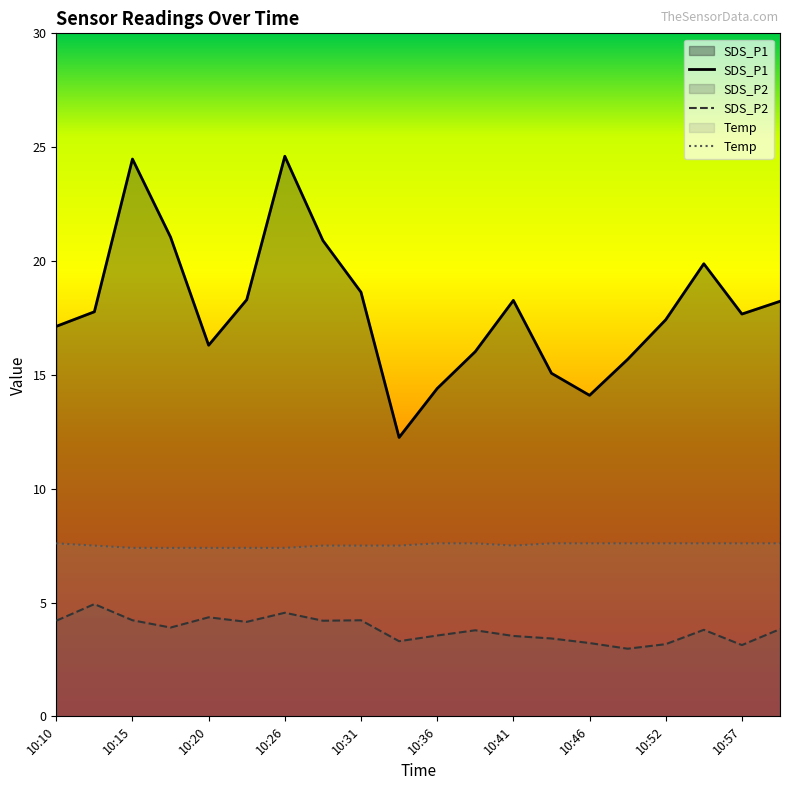

Which series has the widest spread of values?

SDS_P1